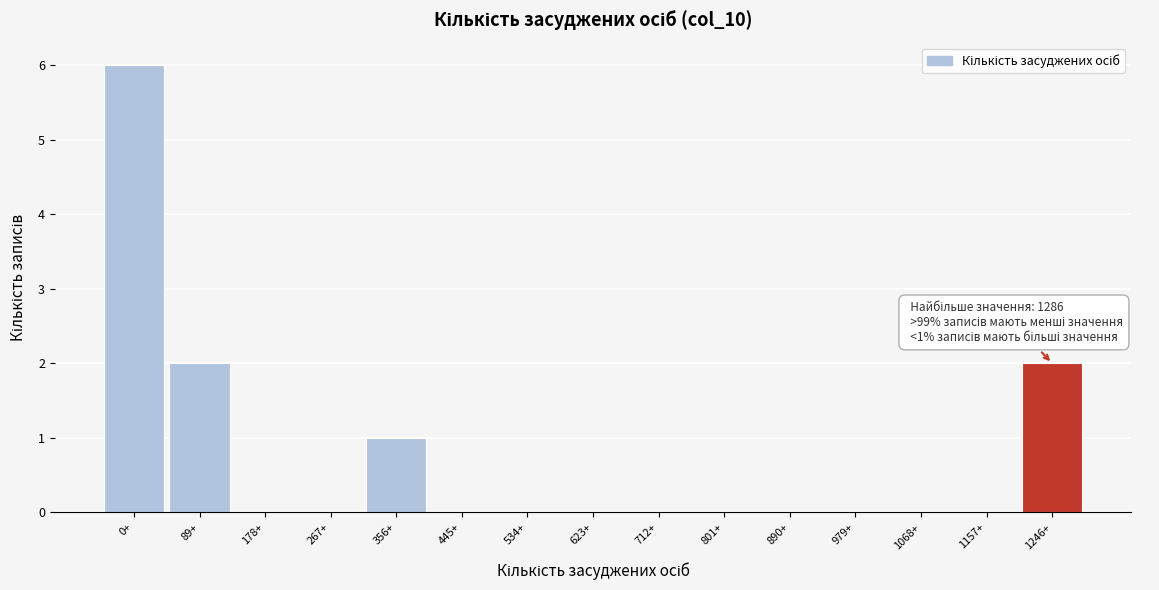

Reading left to right, transcribe all the data shown in this chart.

0+=6	89+=2	178+=0	267+=0	356+=1	445+=0	534+=0	623+=0	712+=0	801+=0	890+=0	979+=0	1068+=0	1157+=0	1246+=2